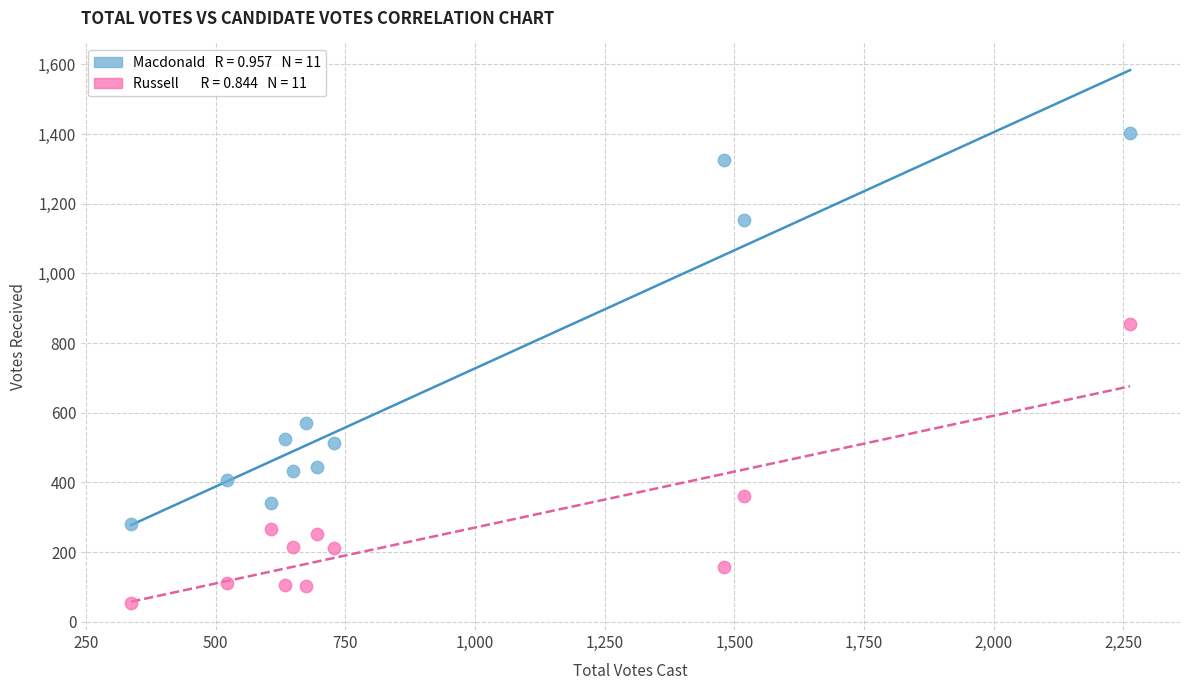

Across all data points, what is the range of X values (max minus min)?

1926